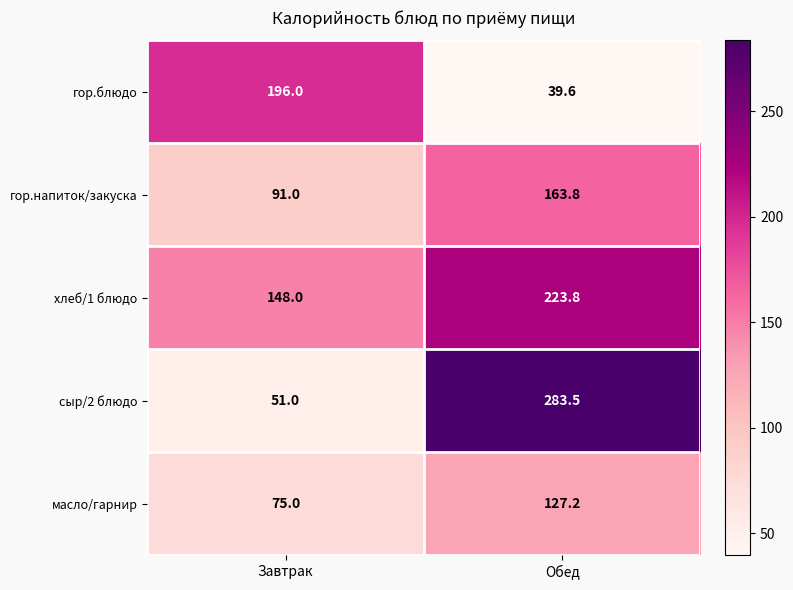

Reading left to right, list all the values displayed in this chart.

гор.блюдо: Завтрак=196.0	Обед=39.6
гор.напиток/закуска: Завтрак=91.0	Обед=163.8
хлеб/1 блюдо: Завтрак=148.0	Обед=223.8
сыр/2 блюдо: Завтрак=51.0	Обед=283.5
масло/гарнир: Завтрак=75.0	Обед=127.2